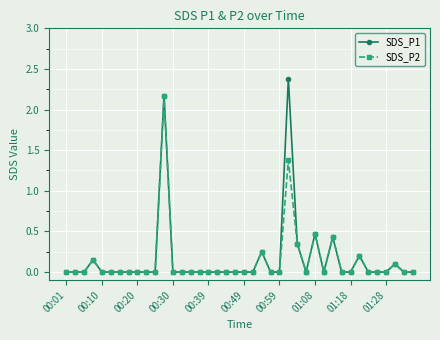

Which series has the largest range (max minus min)?

SDS_P1